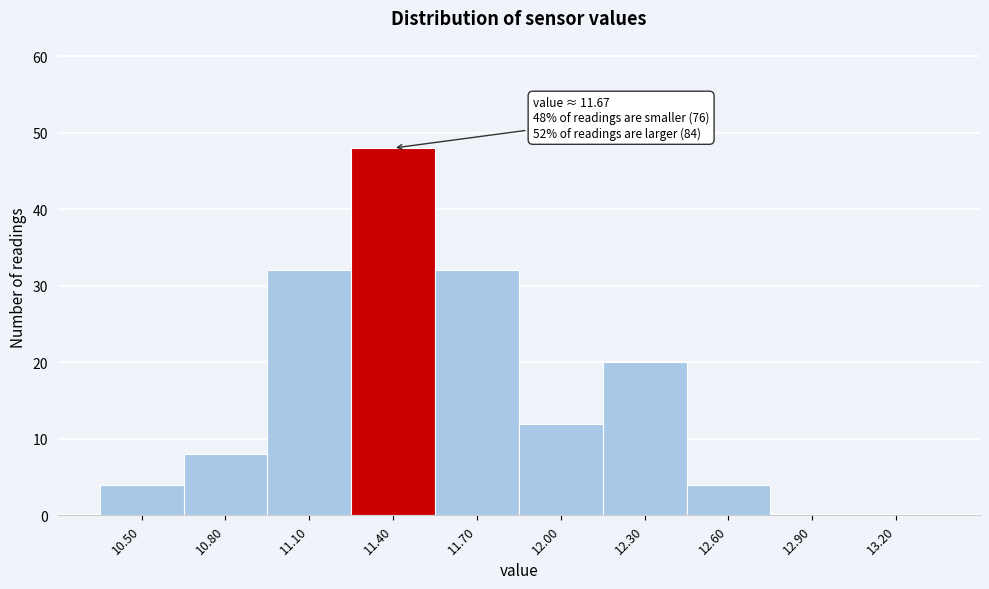

Reading right to left, transcribe all the data shown in this chart.

13.20=0	12.90=0	12.60=4	12.30=20	12.00=12	11.70=32	11.40=48	11.10=32	10.80=8	10.50=4